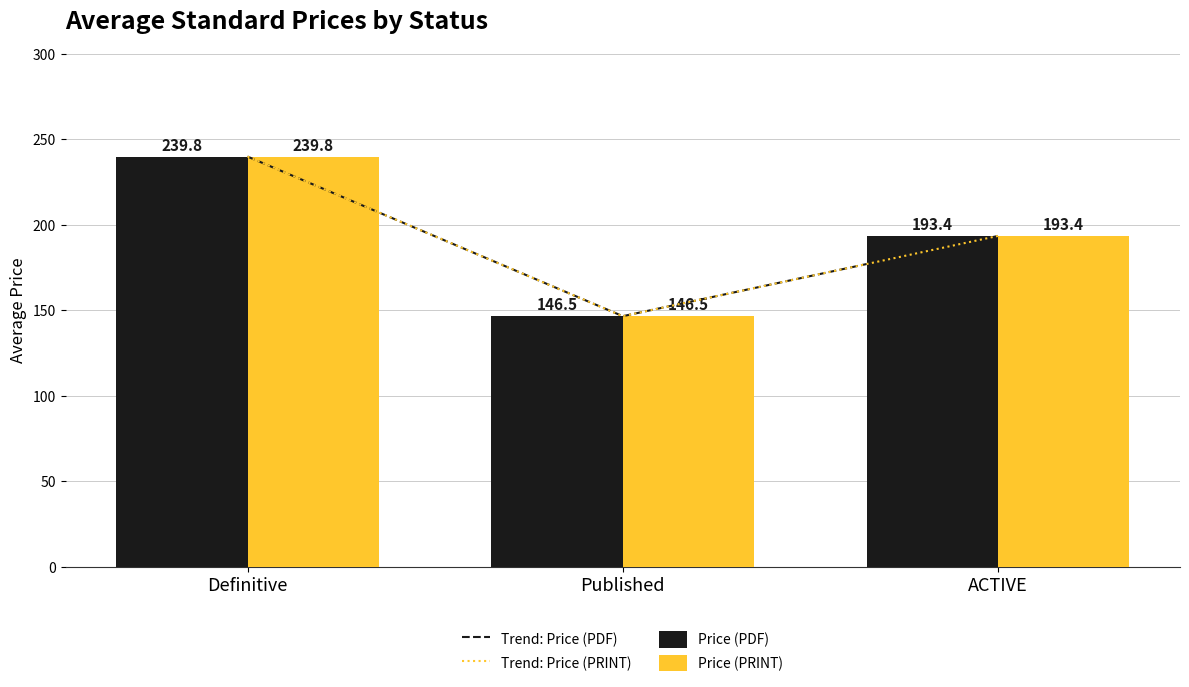

What is the greatest value displayed?

239.8